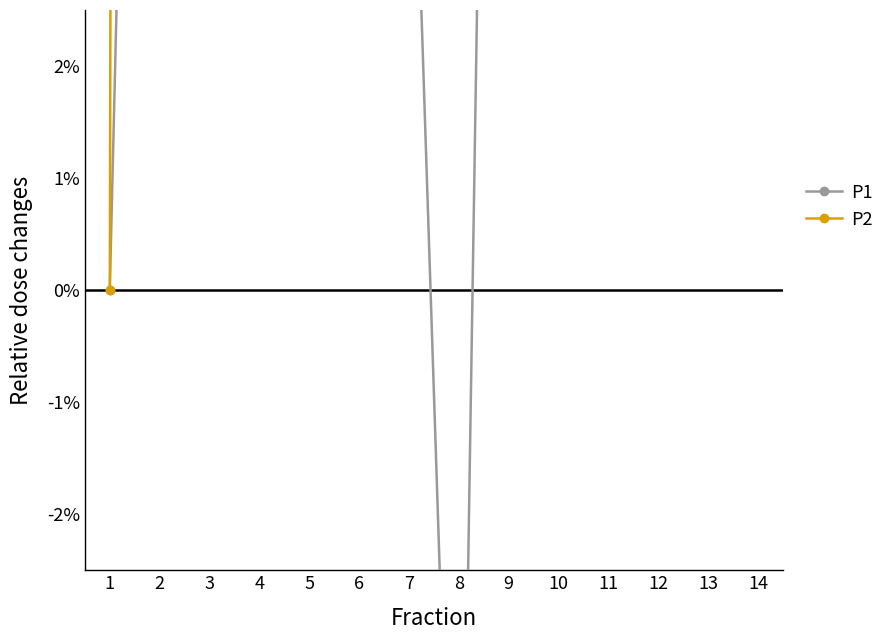

Which label corresponds to the largest value in the chart?

2